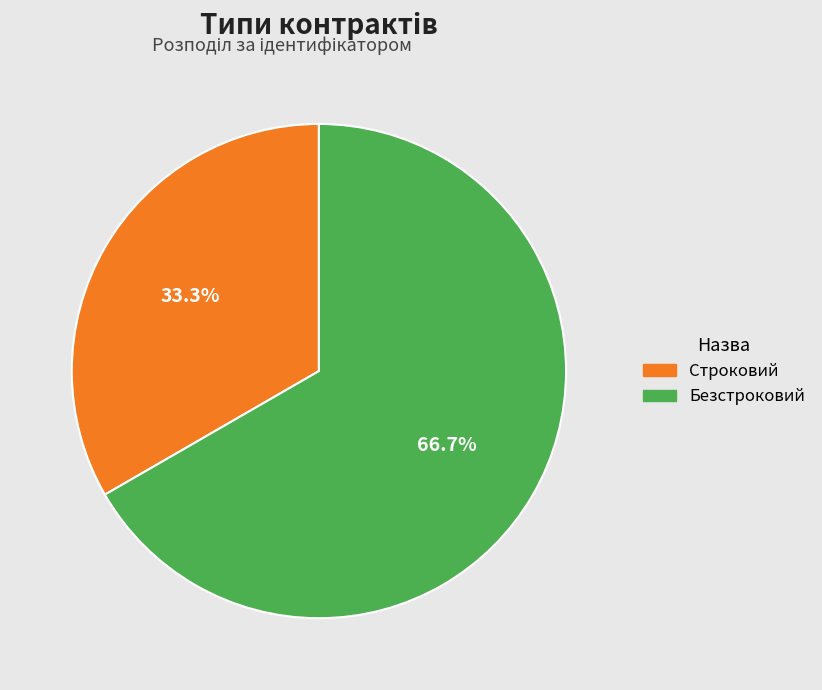

To the nearest percent, what is the combined percentage of Безстроковий and Строковий?

100%